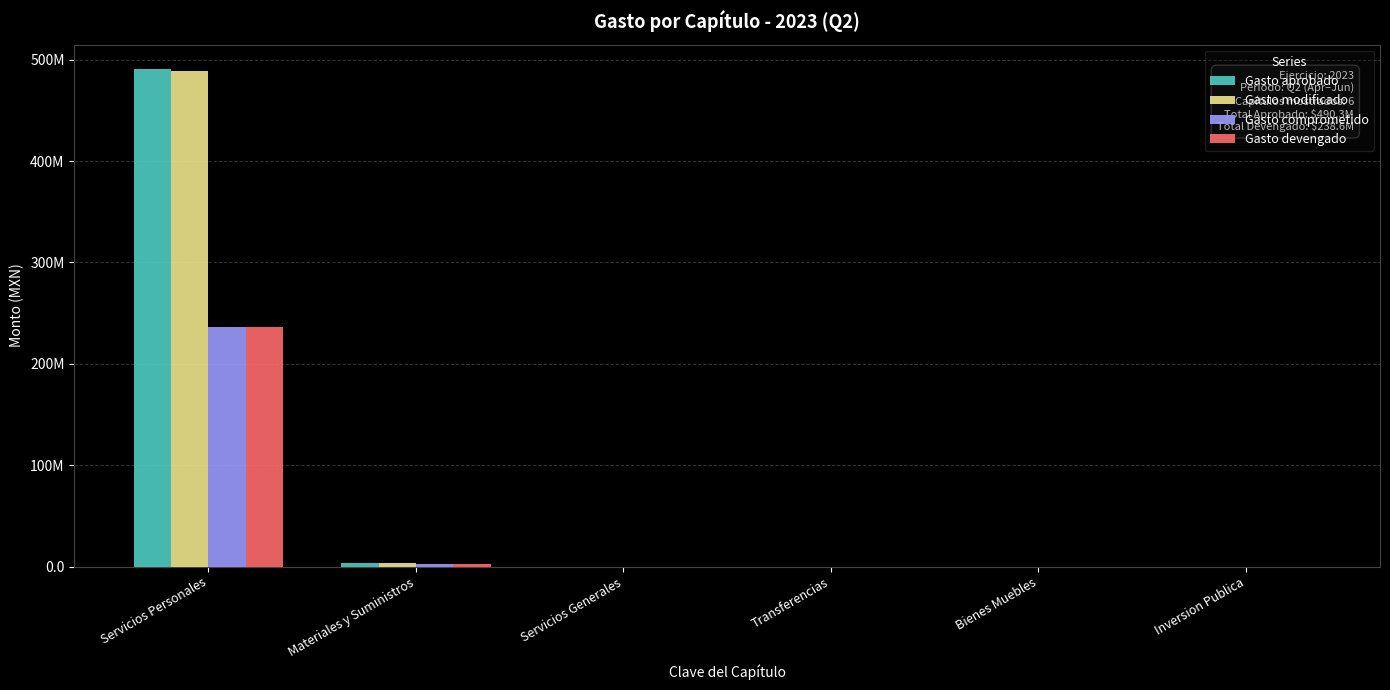

Which series has the widest spread of values?

Gasto aprobado